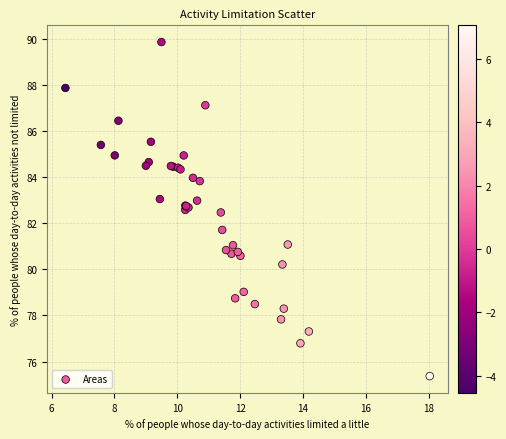

What Y value in the scatter plot is closest to 82?

81.7